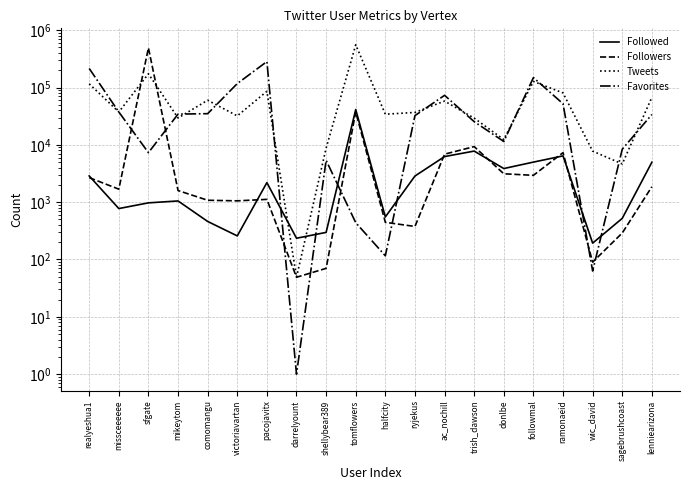

Between missceeeeee and lenniearizona, which series saw the biggest shift?

Tweets